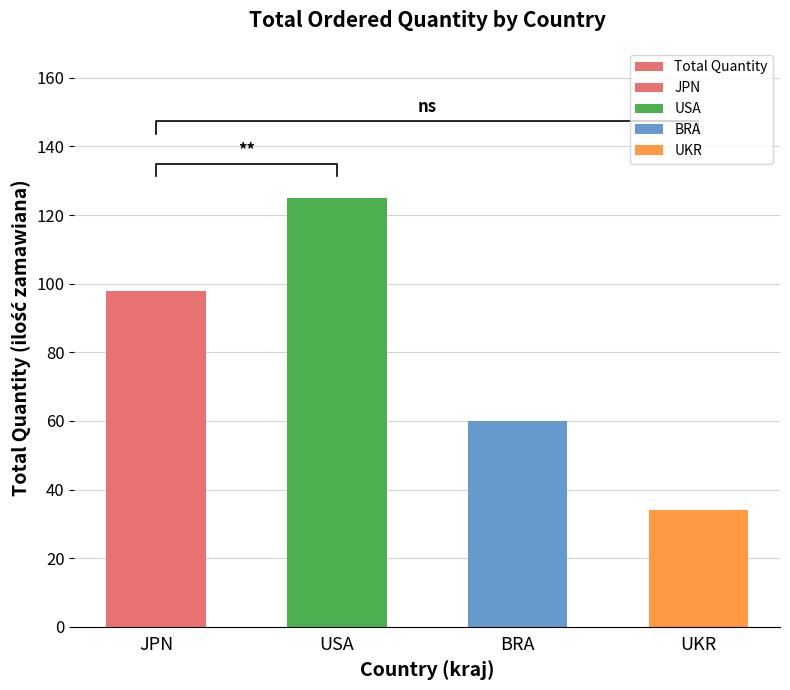

Rank the categories by value from highest to lowest.

USA, JPN, BRA, UKR